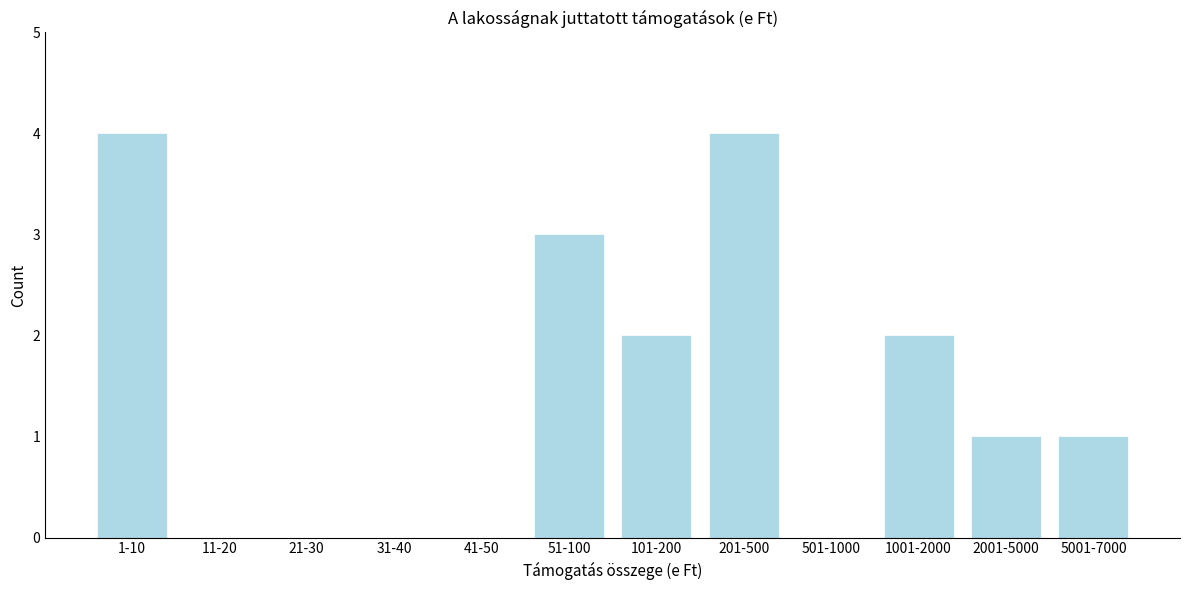

Reading left to right, extract all data points from this chart.

1-10=4	11-20=0	21-30=0	31-40=0	41-50=0	51-100=3	101-200=2	201-500=4	501-1000=0	1001-2000=2	2001-5000=1	5001-7000=1